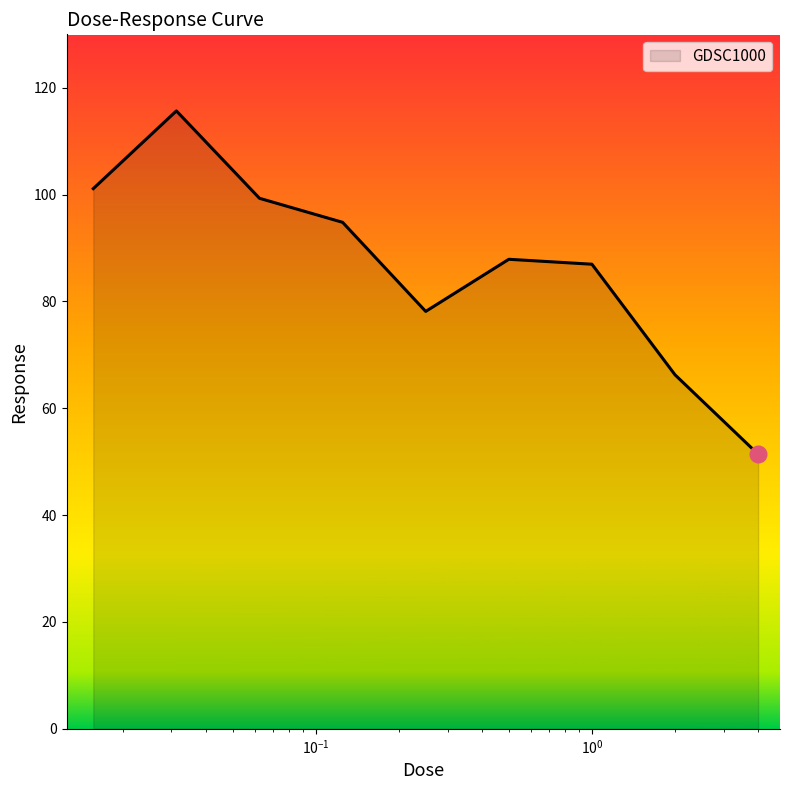

What is the difference between the maximum and minimum values?

64.3